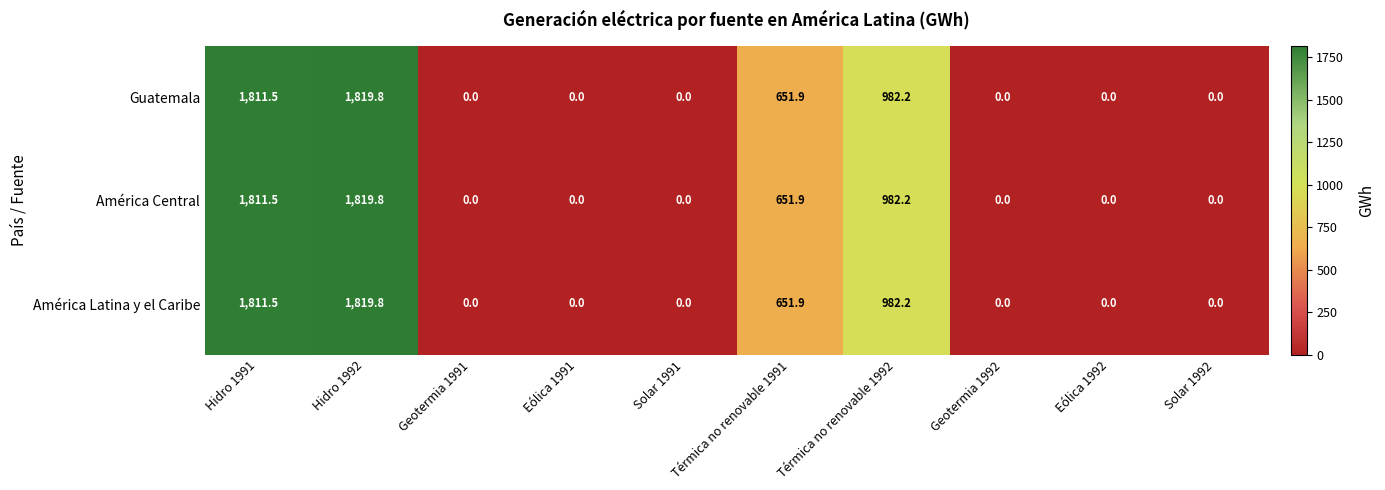

At which label does Guatemala reach its peak?

Hidro 1992